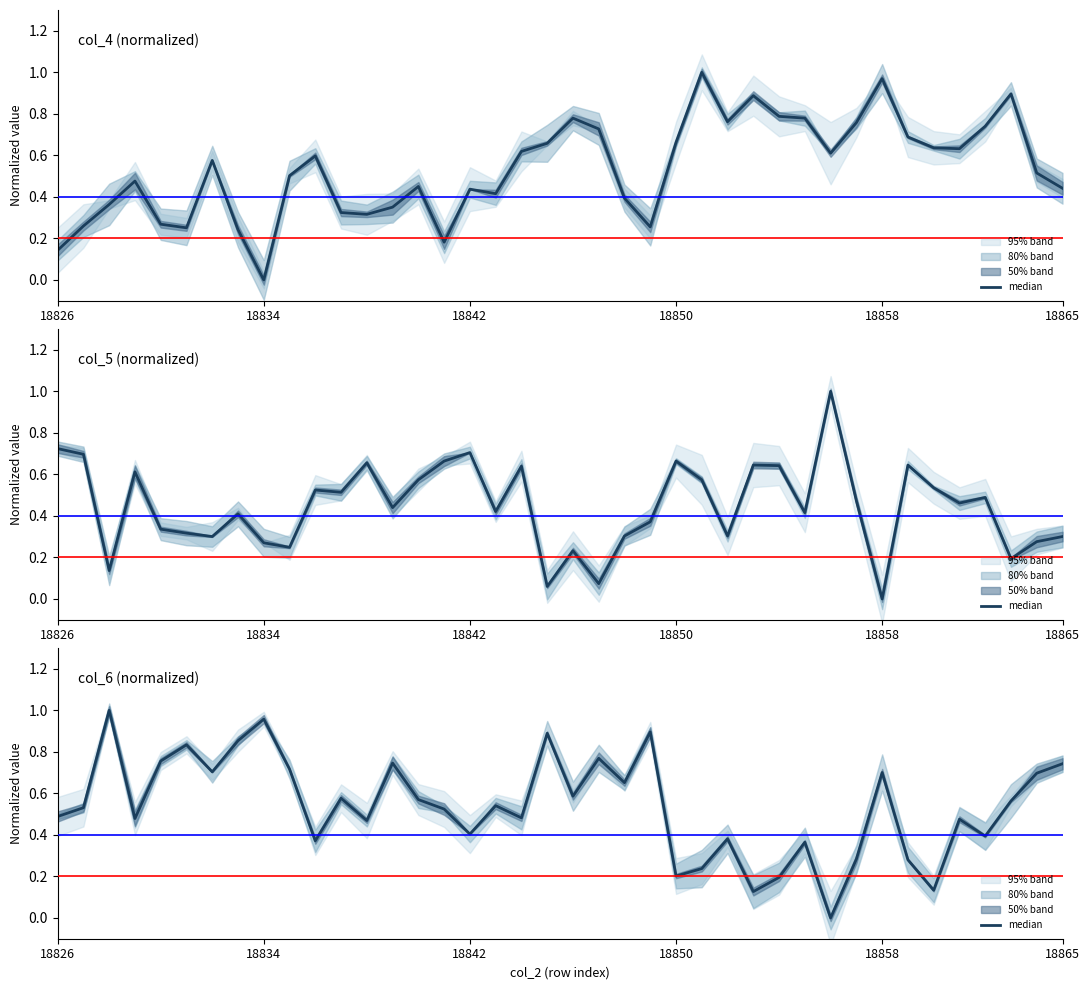

The value at 18842 is 0.7. True or false?

False